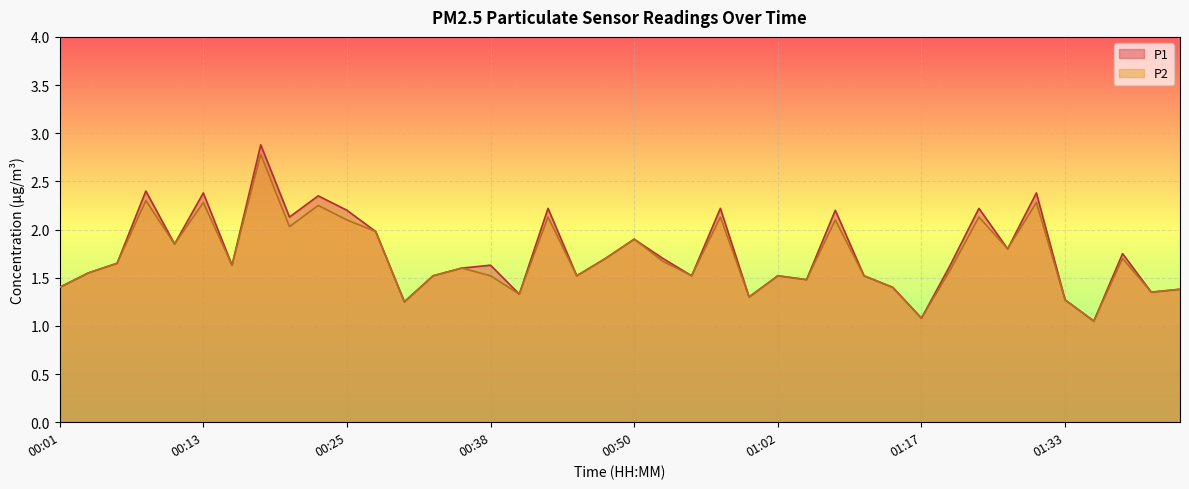

Rank the series by their maximum value, from highest to lowest.

P1, P2